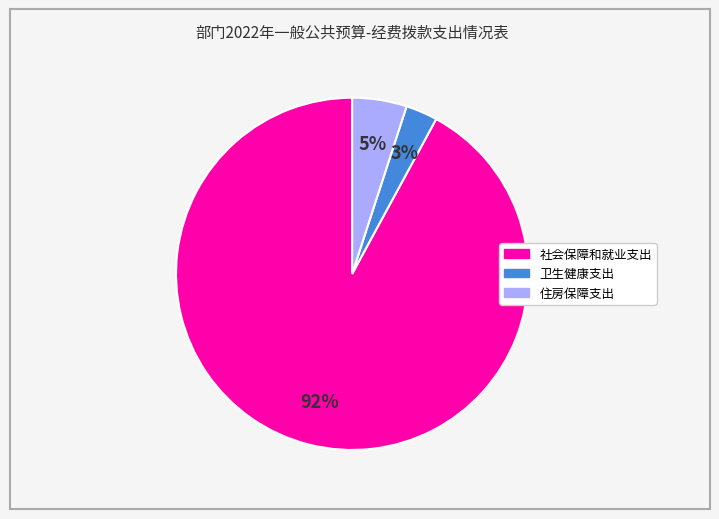

Is 住房保障支出 the majority of the pie?

No